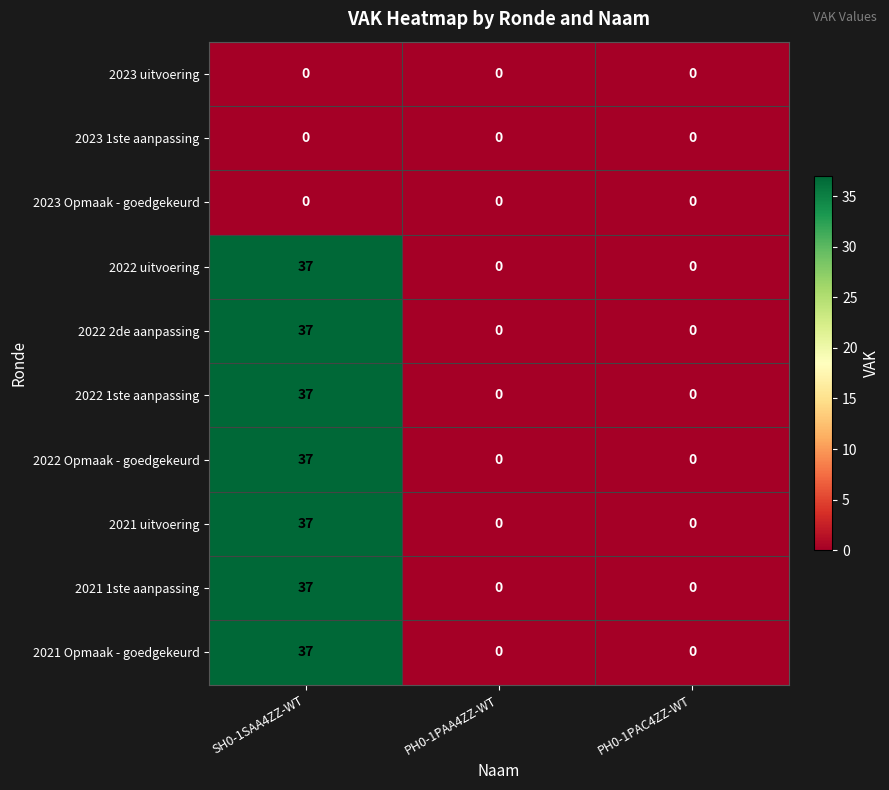

The value of 2021 uitvoering at SH0-1SAA4ZZ-WT is 37. True or false?

True